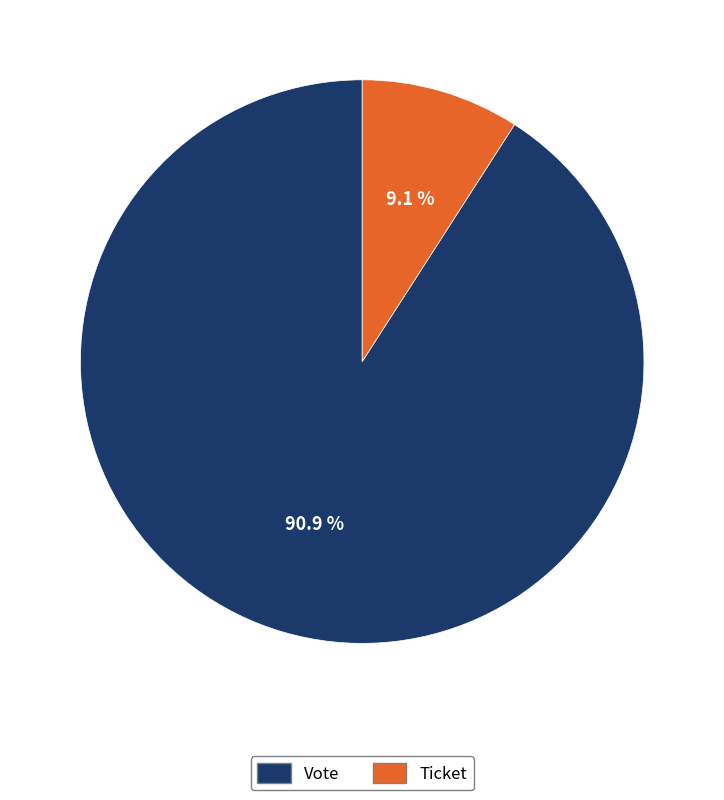

To the nearest percent, what percentage of the pie is Vote?

91%